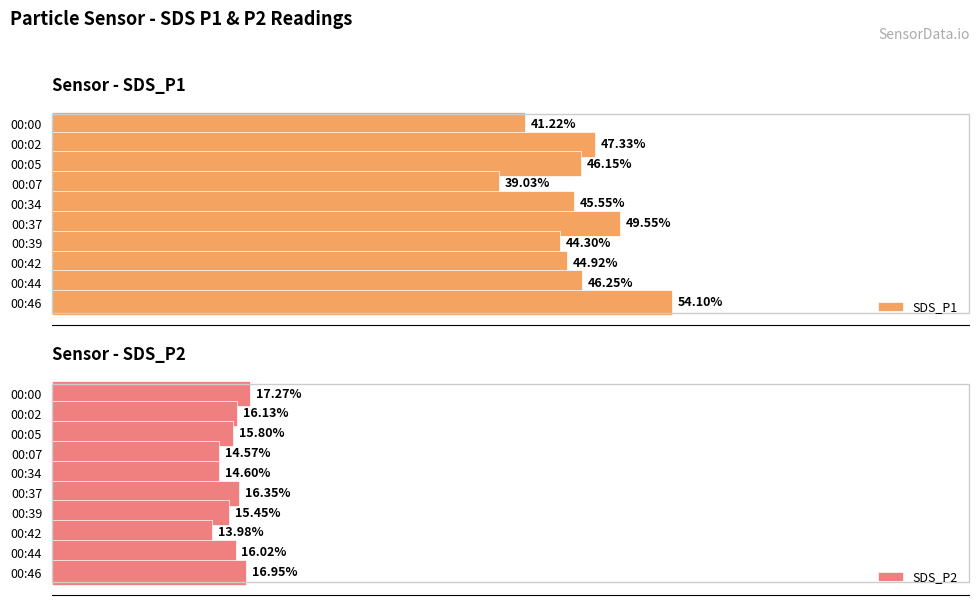

At which label is SDS_P2 closest to 15?

00:34